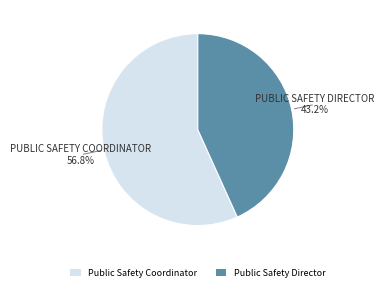

Rank the categories by value from lowest to highest.

Public Safety Director, Public Safety Coordinator